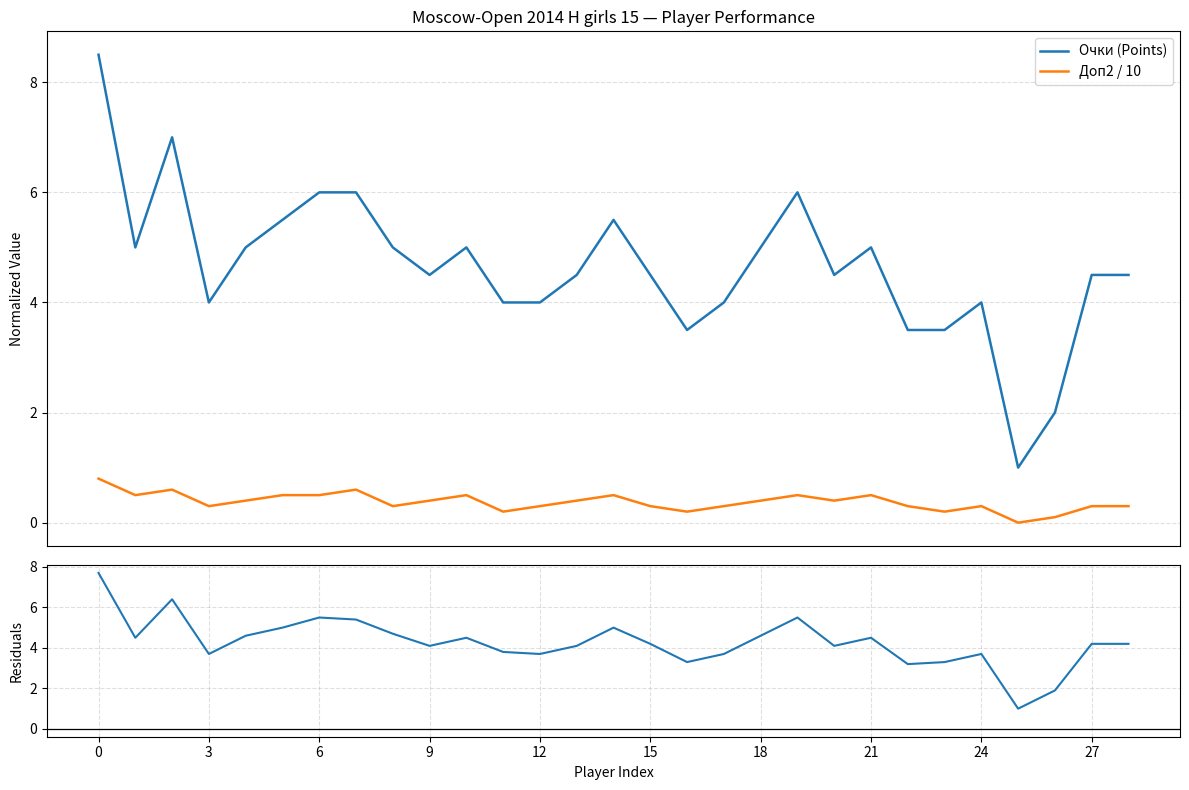

True or false: Доп2 / 10 and Очки (Points) intersect in this chart.

False